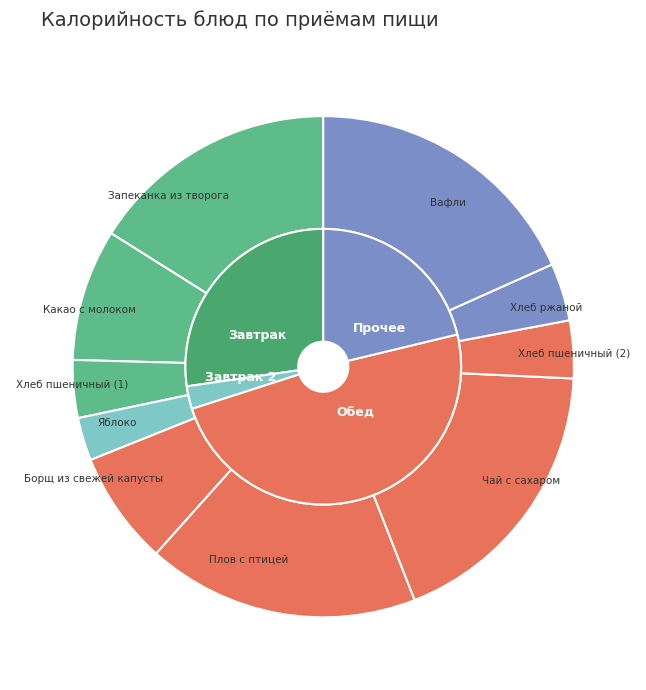

What percentage do Хлеб пшеничный (1) and Хлеб пшеничный (2) together represent?

7.4%